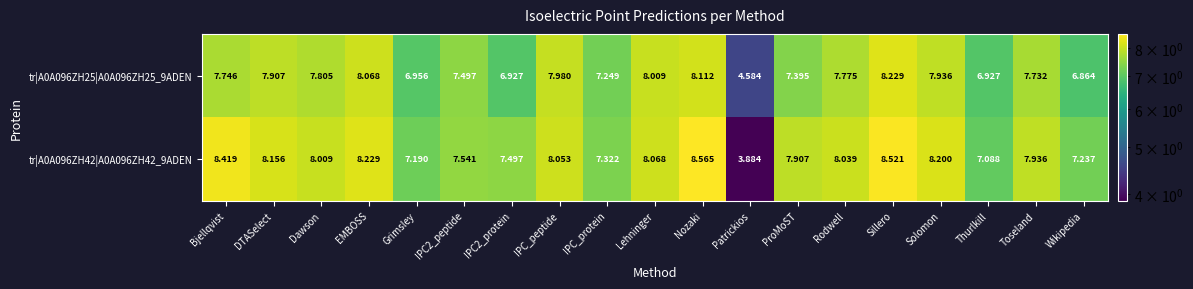

At which label does tr|A0A096ZH42|A0A096ZH42_9ADEN first exceed 8?

Bjellqvist